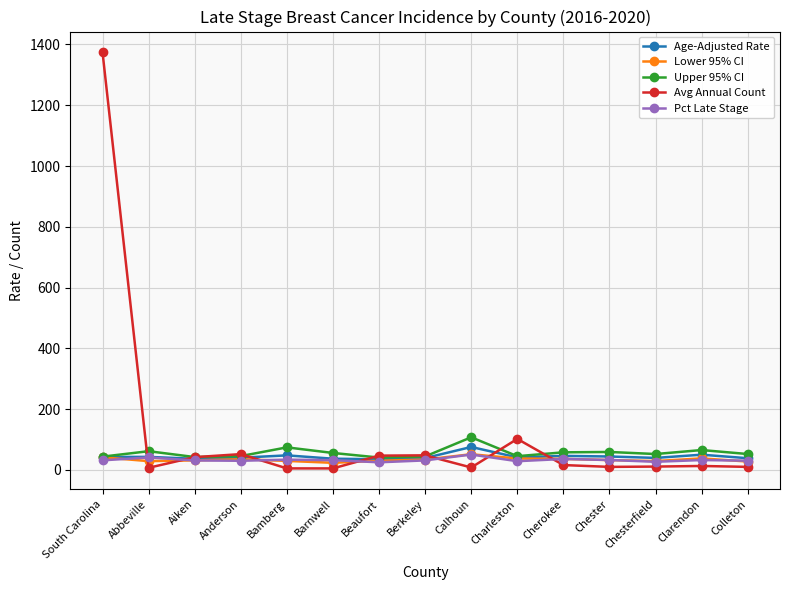

Which series has the largest range (max minus min)?

Avg Annual Count